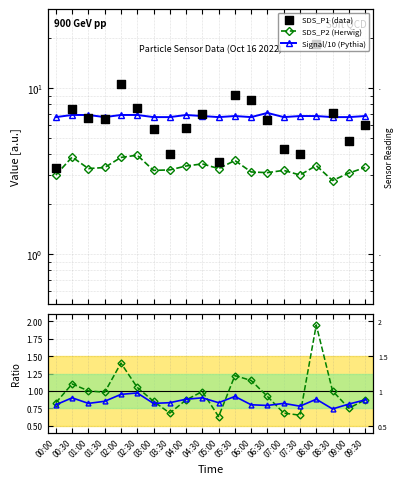

Which series has the widest spread of Y values?

SDS_P1 (data)